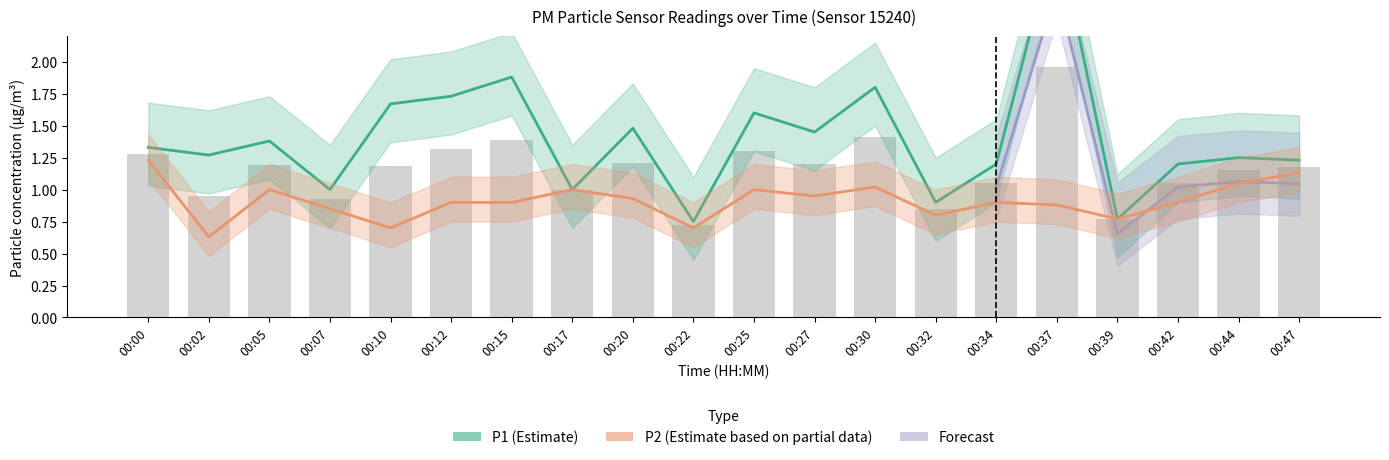

What is the sum of all P2 values?

18.2